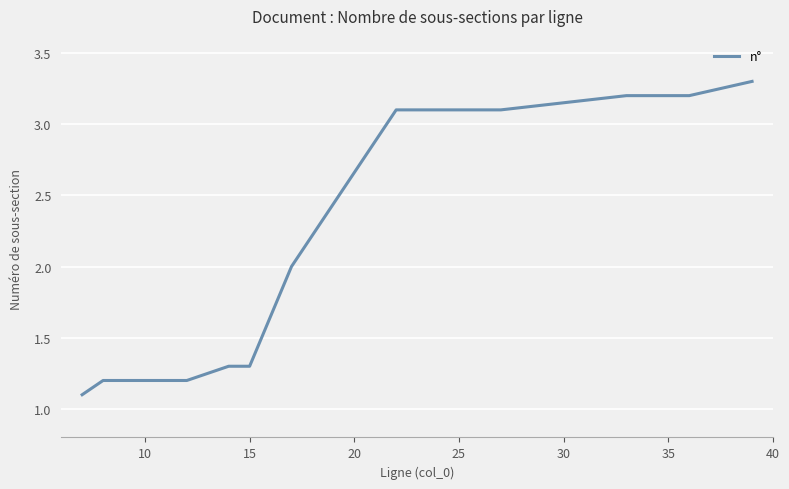

Reading right to left, extract all data points from this chart.

3.3	3.2	3.2	3.2	3.2	3.1	3.1	3.1	3.1	3.1	3.1	2.0	1.3	1.3	1.2	1.2	1.2	1.2	1.2	1.1